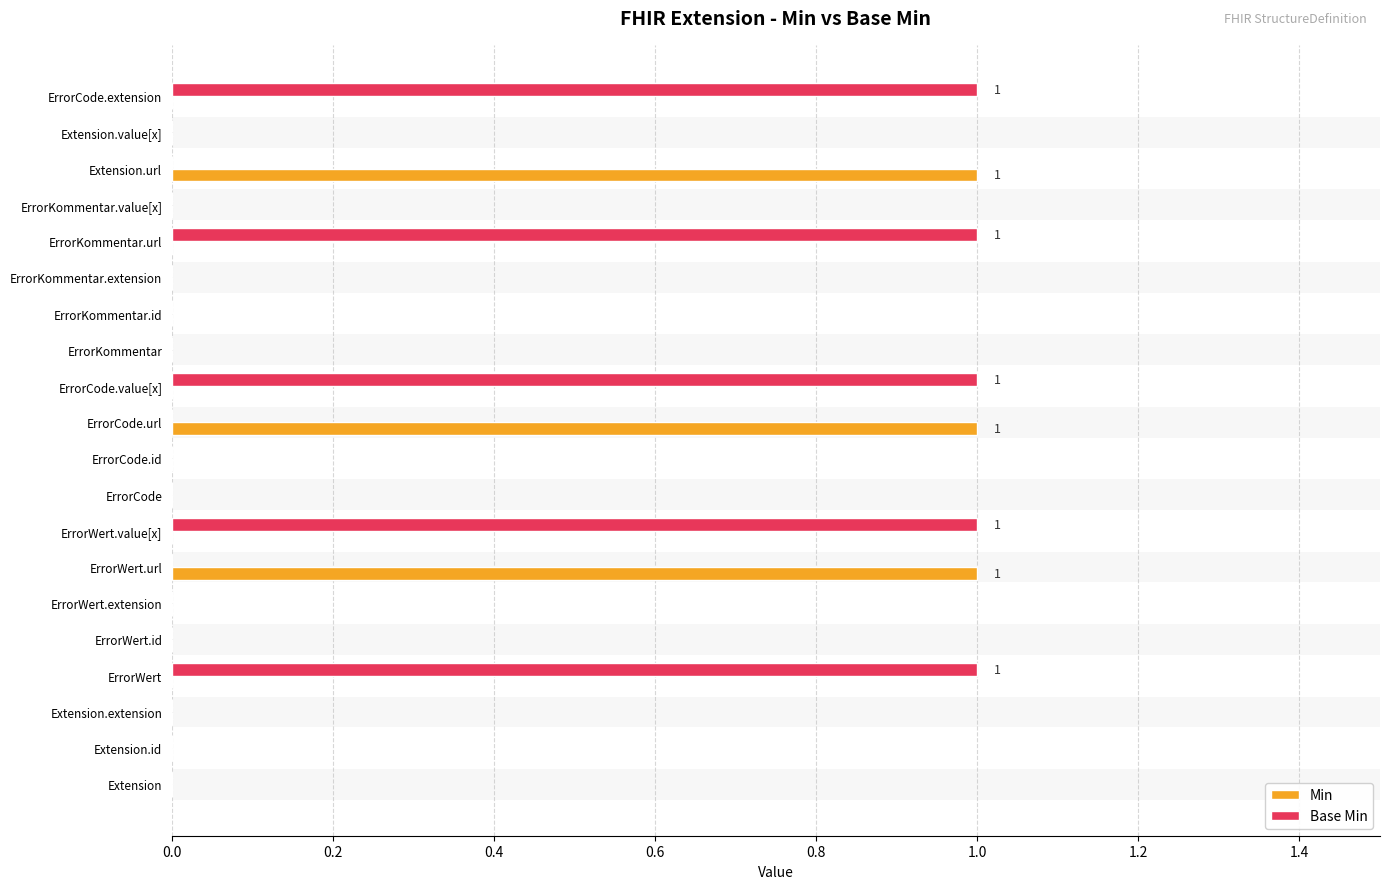

List the series in order of their peak value, lowest first.

Min, Base Min